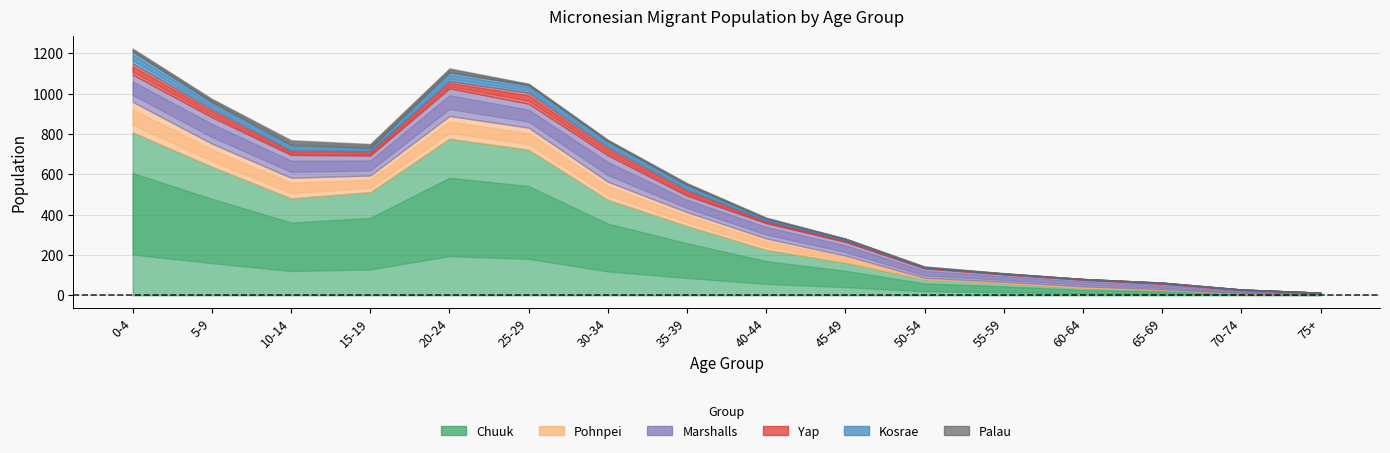

What is the average value of the Palau series?

8